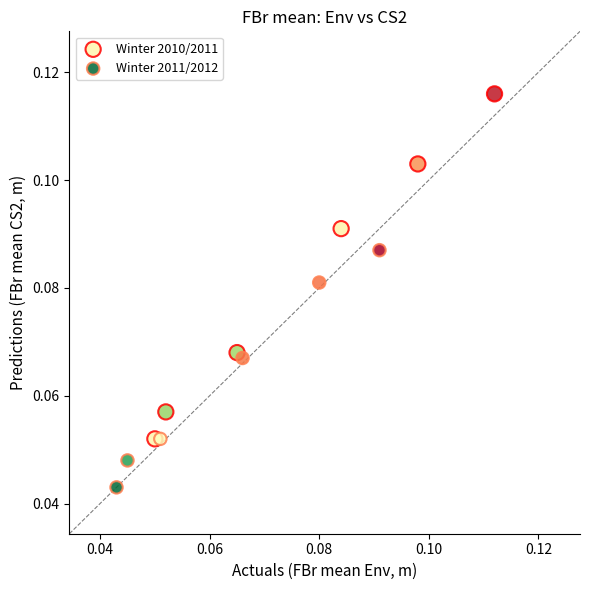

Which series has the widest spread of Y values?

Winter 2010/2011